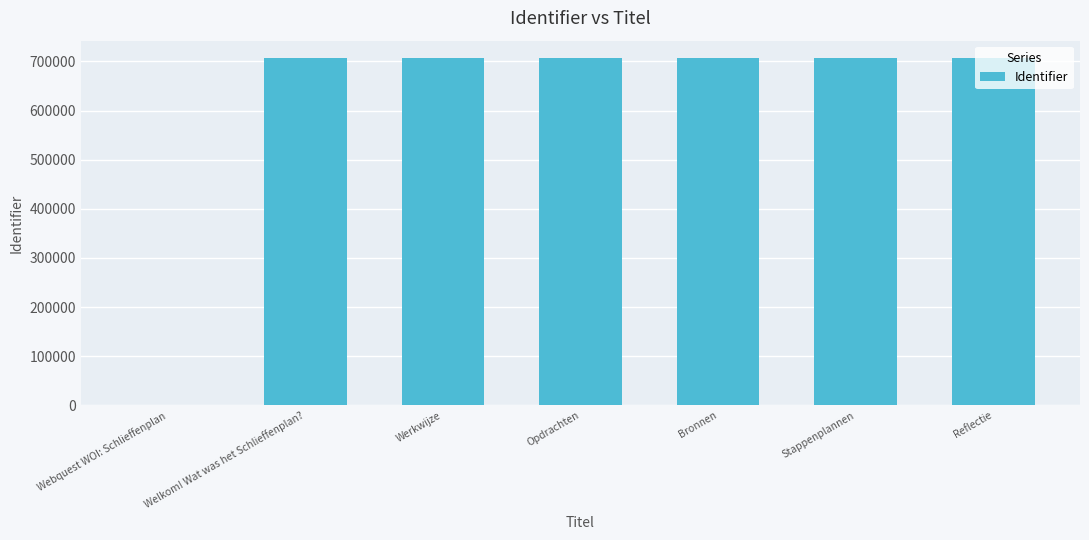

What value does the data have at Werkwijze?

706941